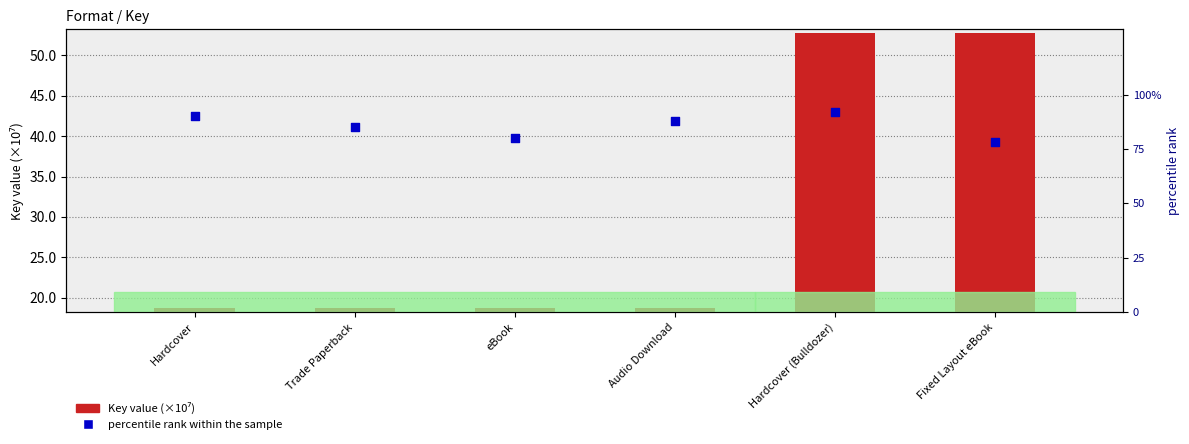

At how many categories does at least one series exceed 41?

6